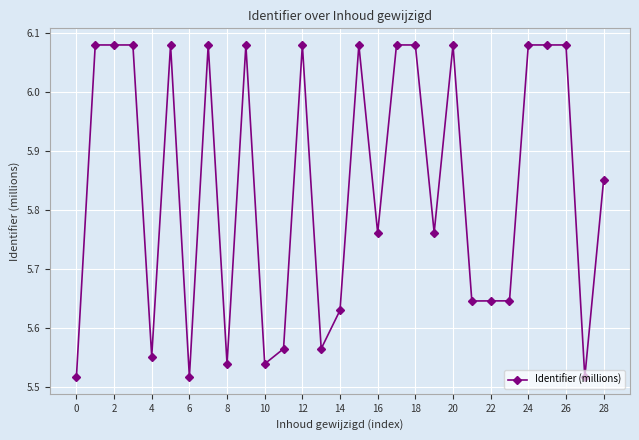

Count the values in the range 5 to 6.

15